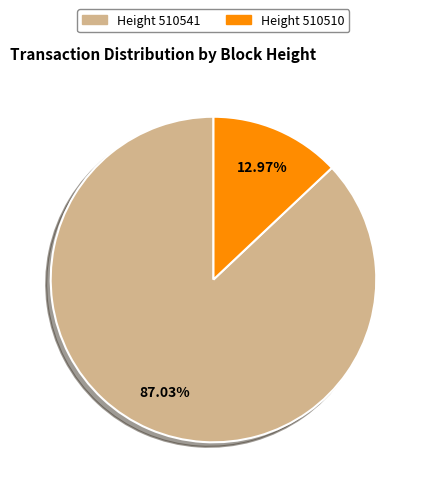

Count the number of slices in the pie.

2